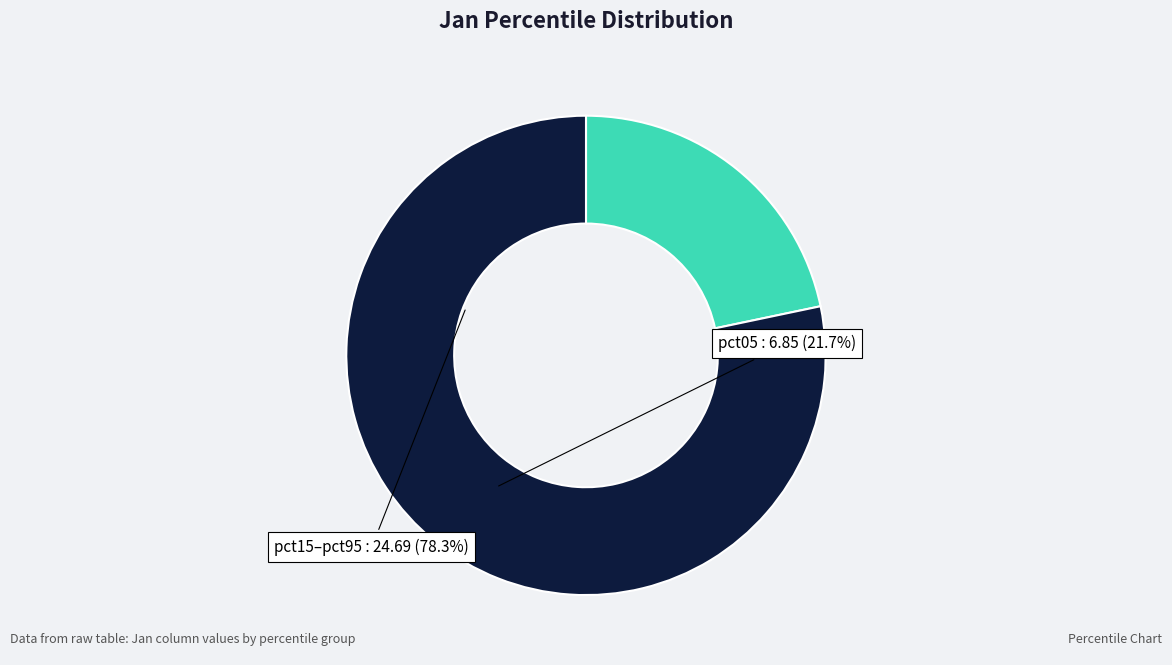

Does any single category account for the majority?

Yes